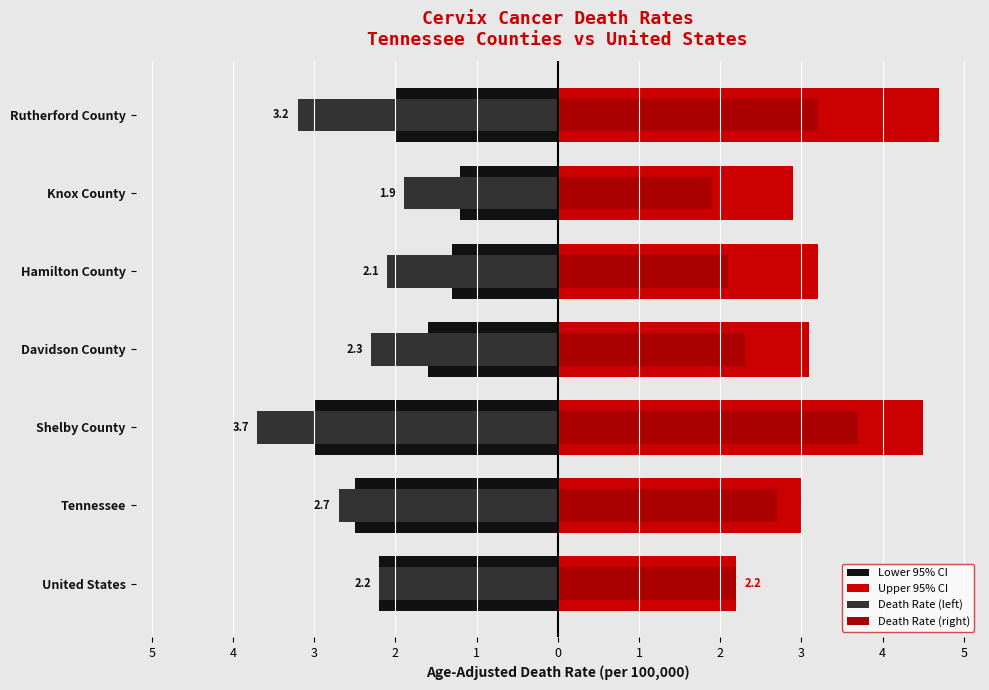

What is the sum of all Death Rate (right) values?

18.1